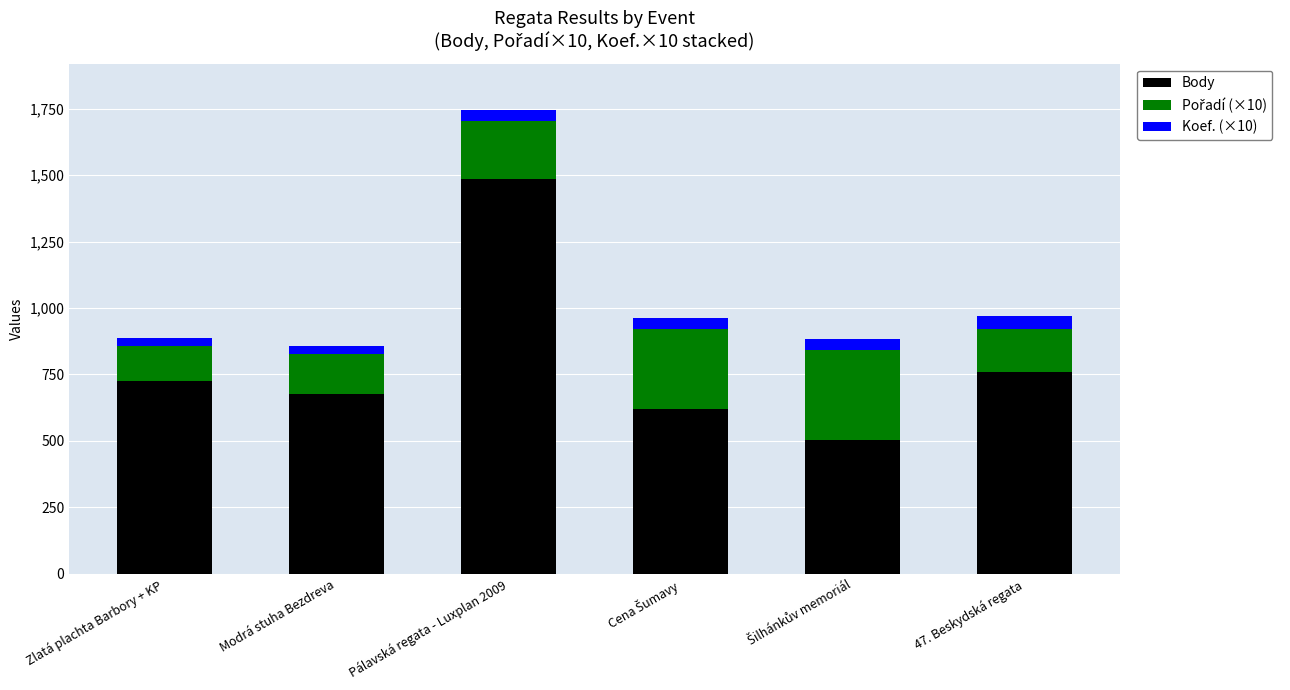

The Body series shows 1485 at Pálavská regata - Luxplan 2009. True or false?

True